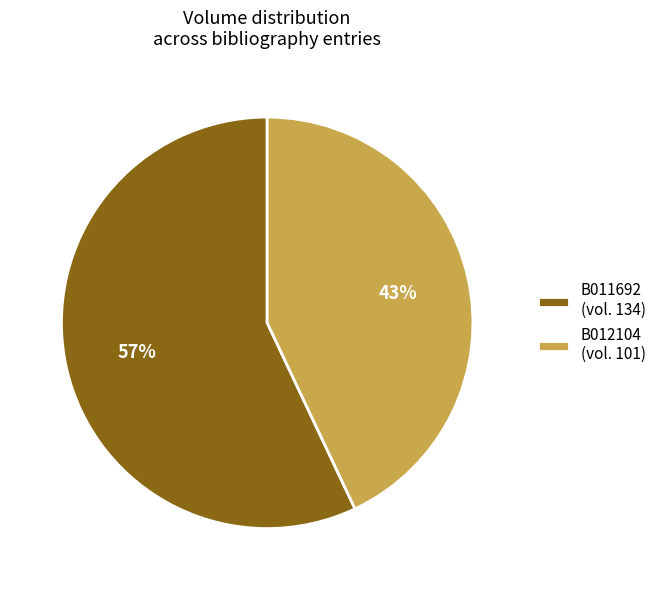

To the nearest percent, what percentage of the pie is B012104?

43%